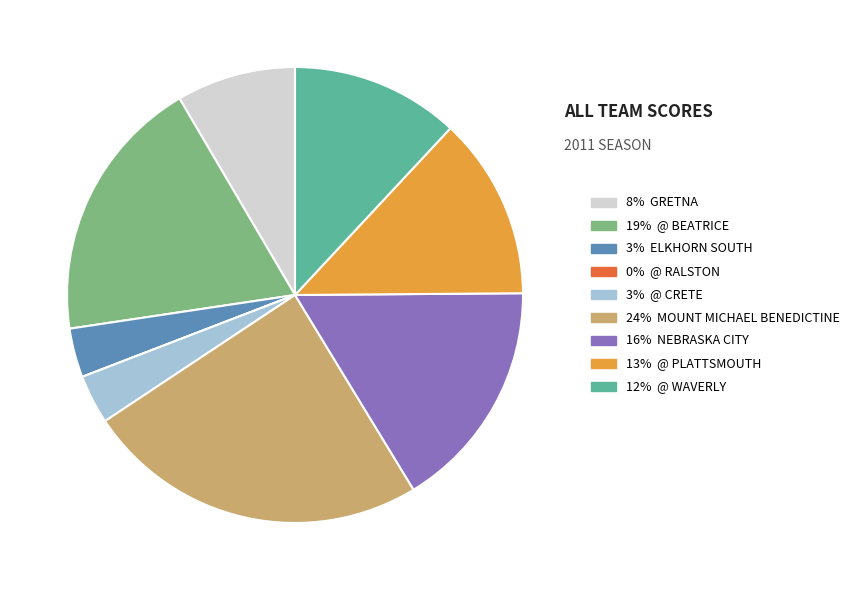

Is there a majority slice in this chart?

No